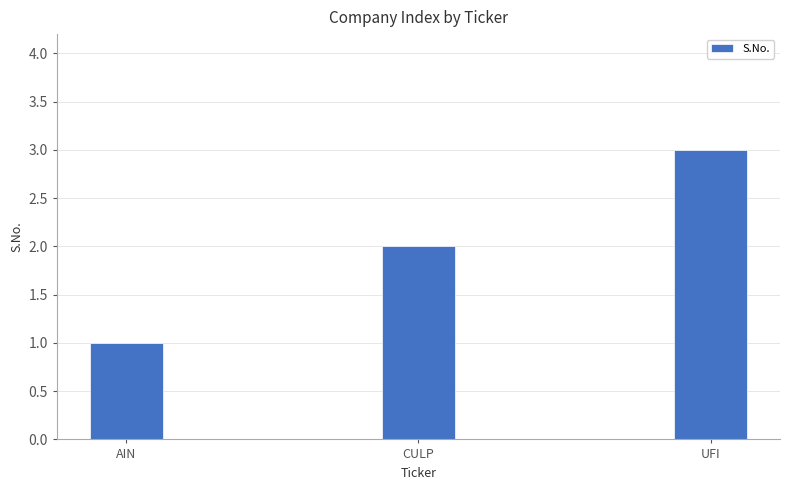

Are the bars grouped side by side (vs. stacked)?

No